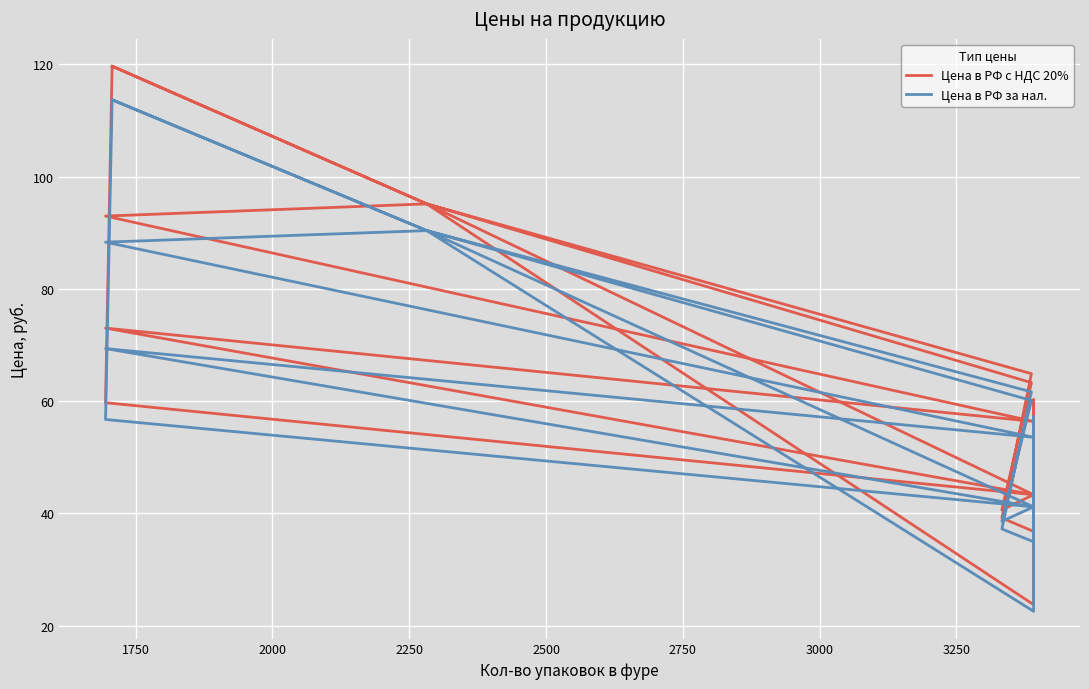

True or false: Цена в РФ за нал. and Цена в РФ с НДС 20% cross at least once.

False